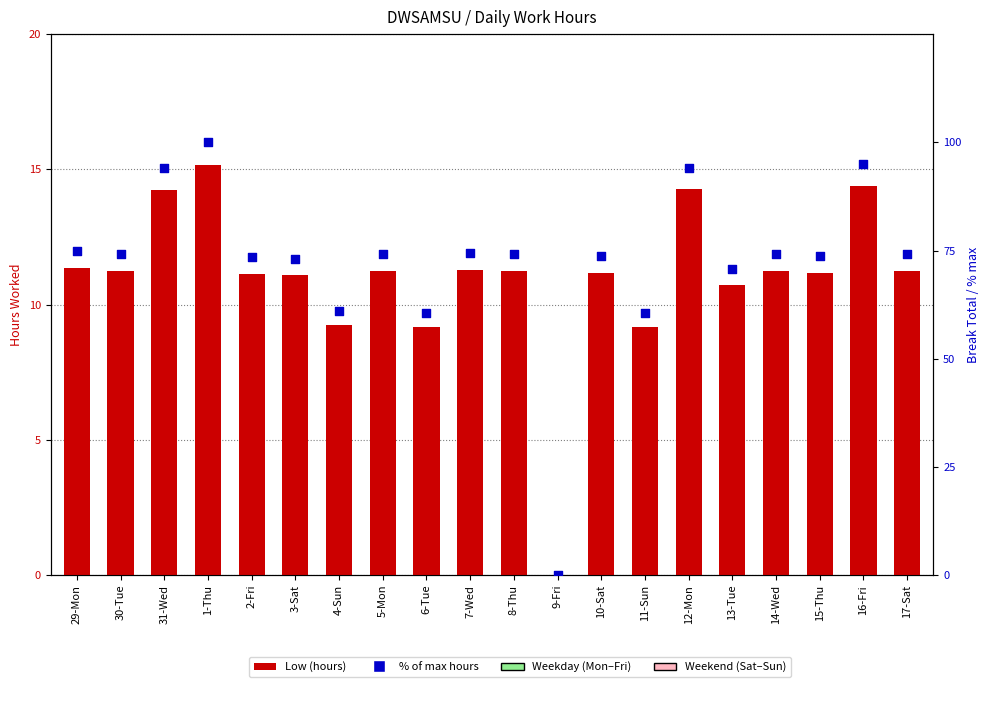

Which series contains the lowest Y value?

Low (hours)